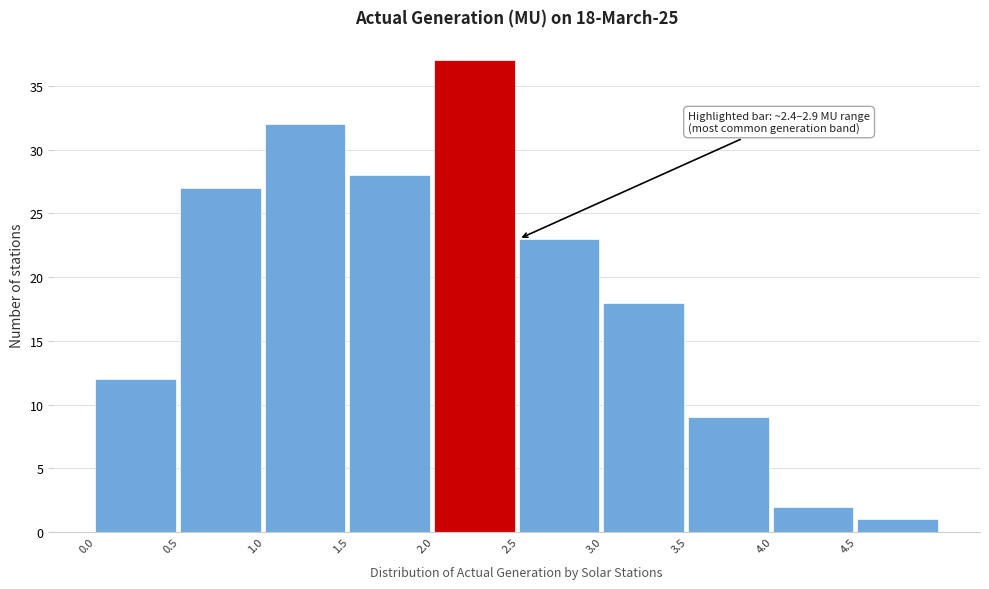

Over which range of the x-axis is the bar tallest?

2.0 to 2.5